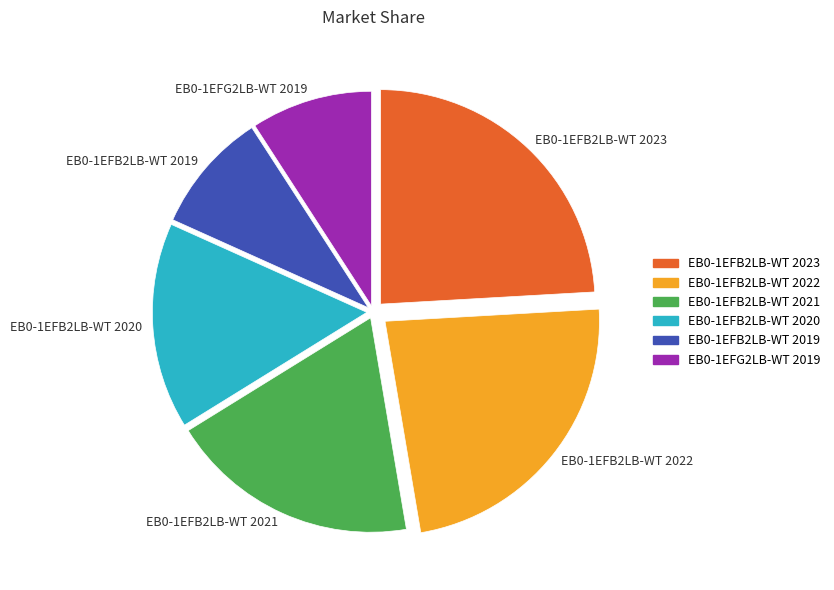

Which slice is the largest?

EB0-1EFB2LB-WT 2023